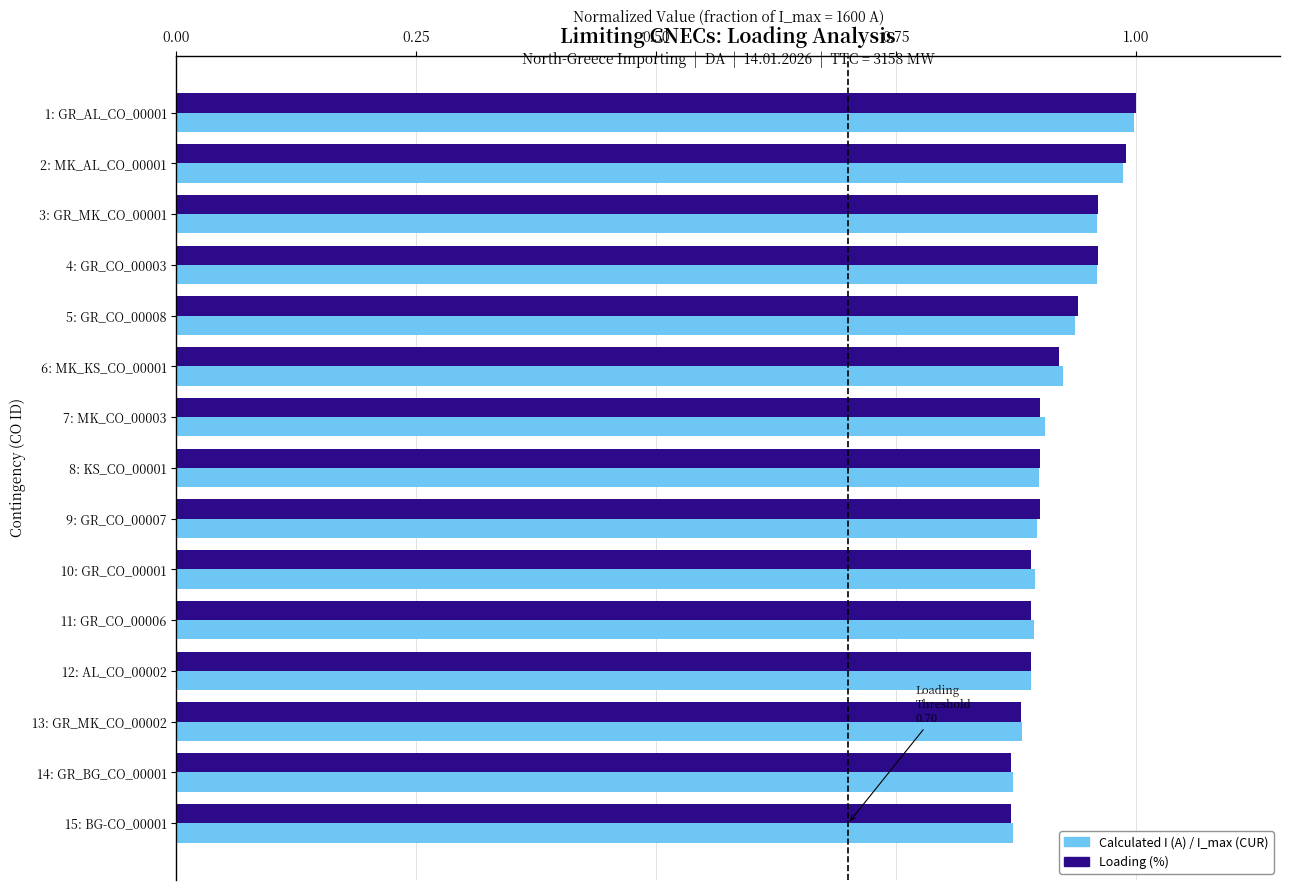

What is the total value across all series at 2: MK_AL_CO_00001?

2.0